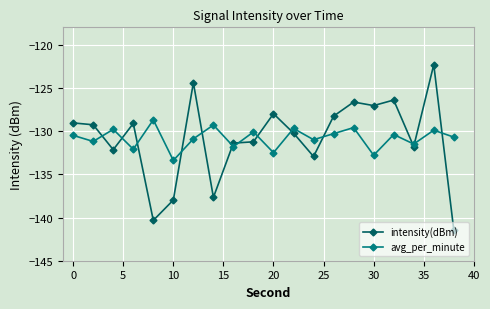

Which series has the widest spread of values?

intensity(dBm)